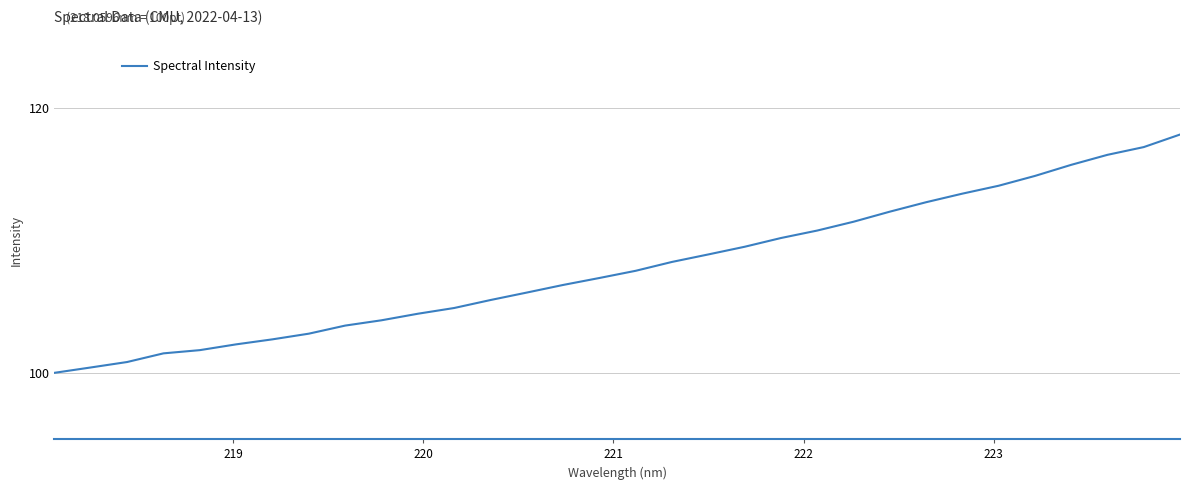

What is the minimum value shown in the chart?

100.0